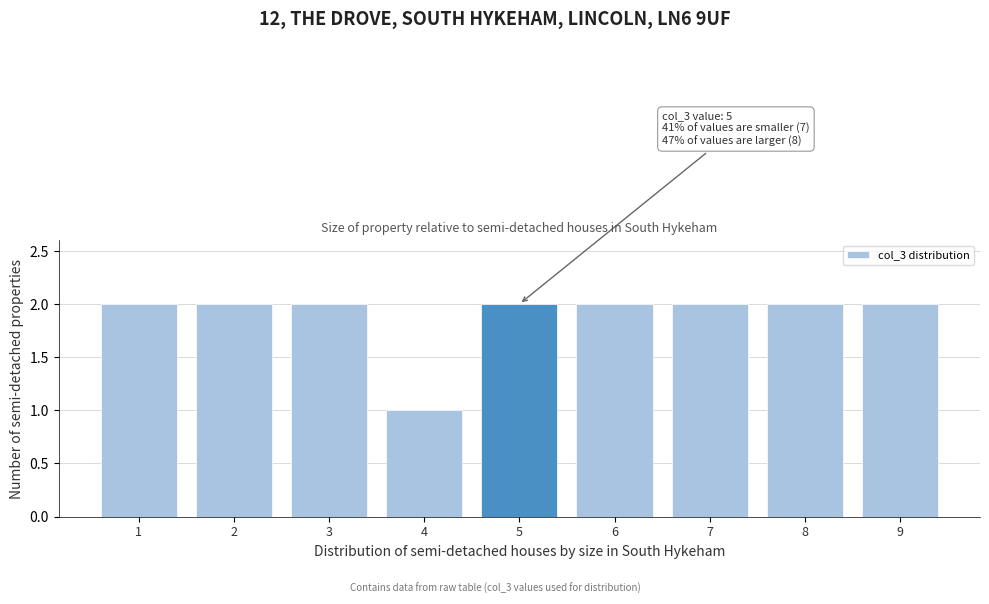

Reading left to right, list all the values displayed in this chart.

1=2	2=2	3=2	4=1	5=2	6=2	7=2	8=2	9=2